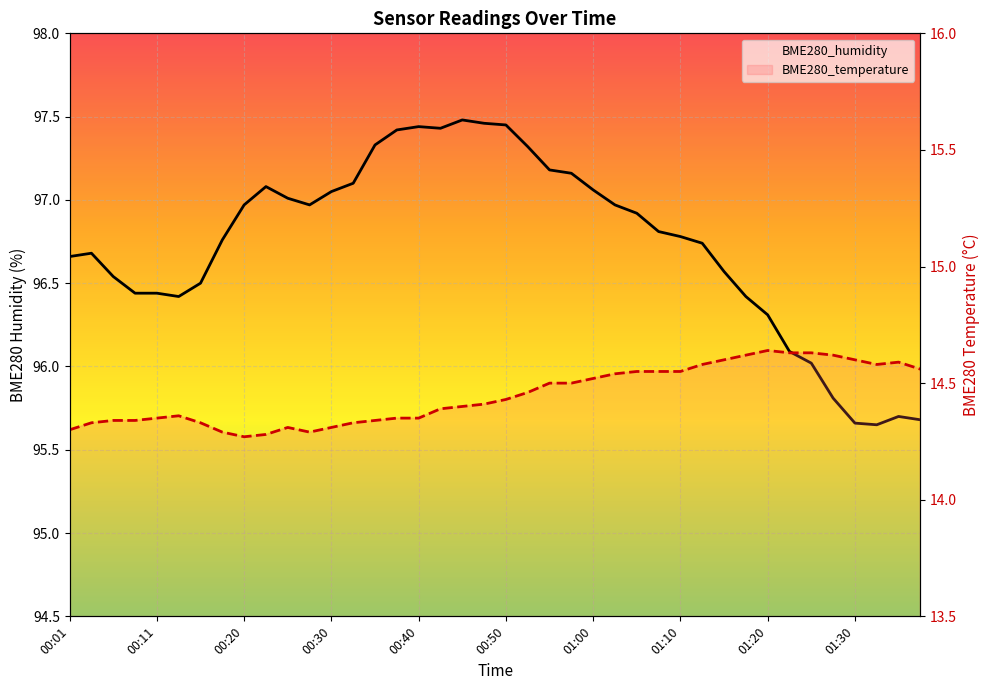

What is the difference between the BME280_temperature values at 00:40 and 00:50?

0.1